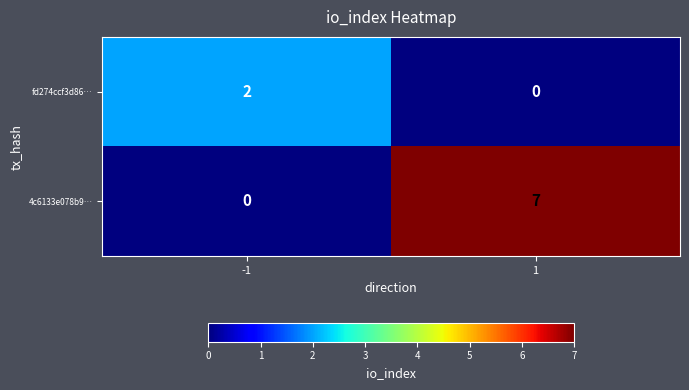

Is it true that fd274ccf3d86… equals 0 at 1?

True